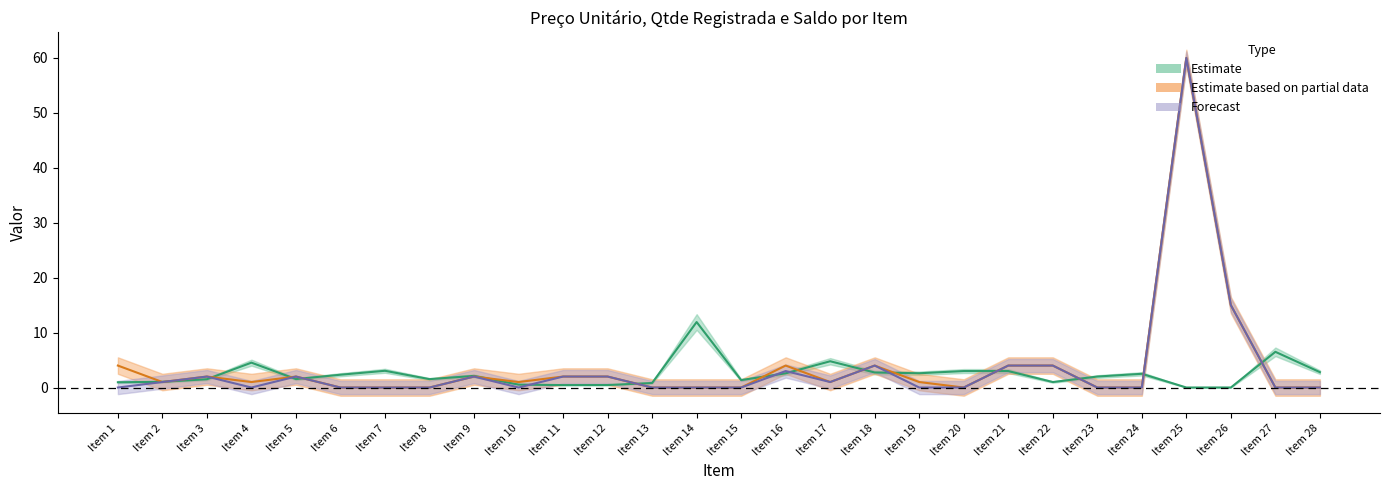

True or false: Saldo / Automático has a value of 35.1 at Item 13.

False